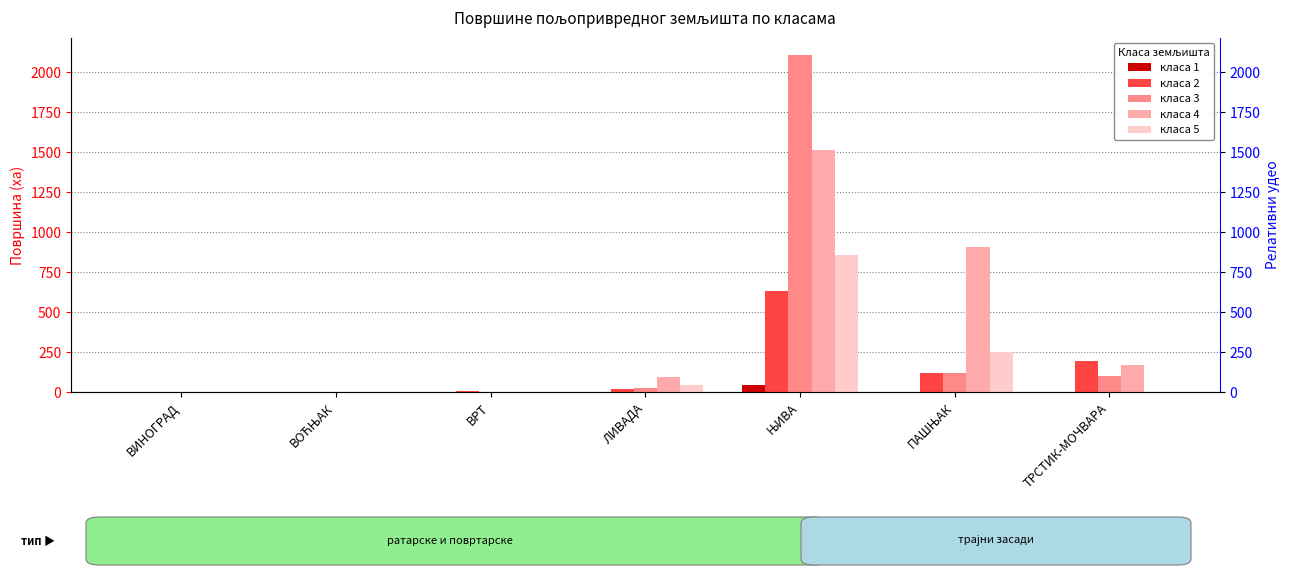

Rank the series by their maximum value, from highest to lowest.

класа 3, класа 4, класа 5, класа 2, класа 1